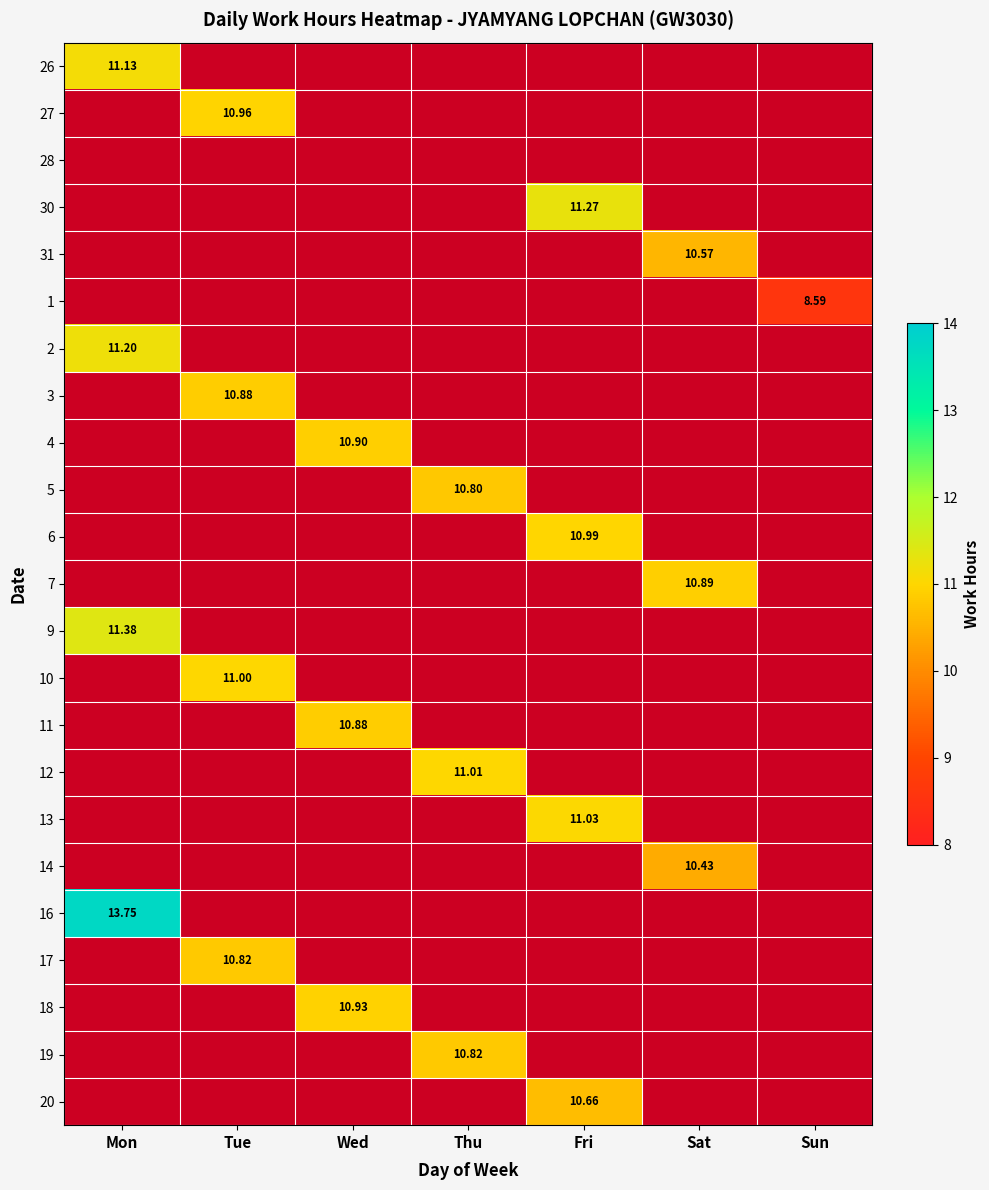

Is it true that 3 equals 14.2 at Tue?

False